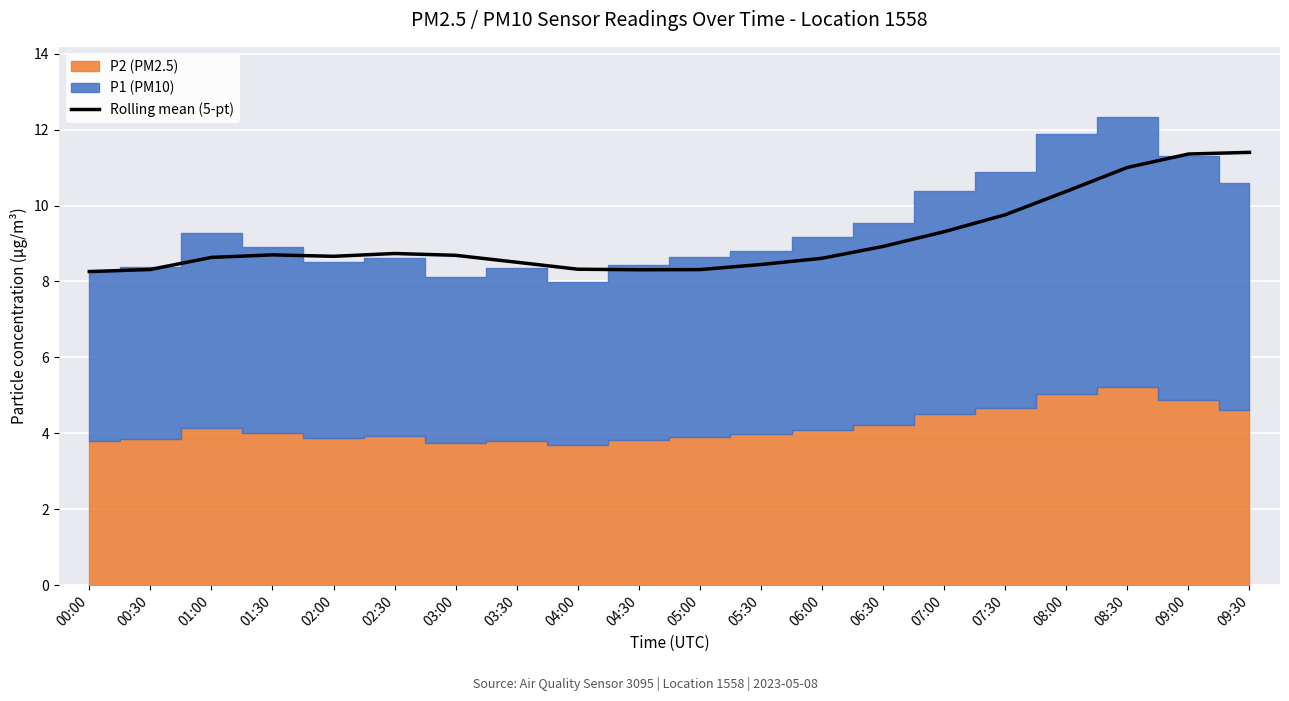

True or false: Rolling mean (5-pt) has a value of 3.3 at 05:00.

False